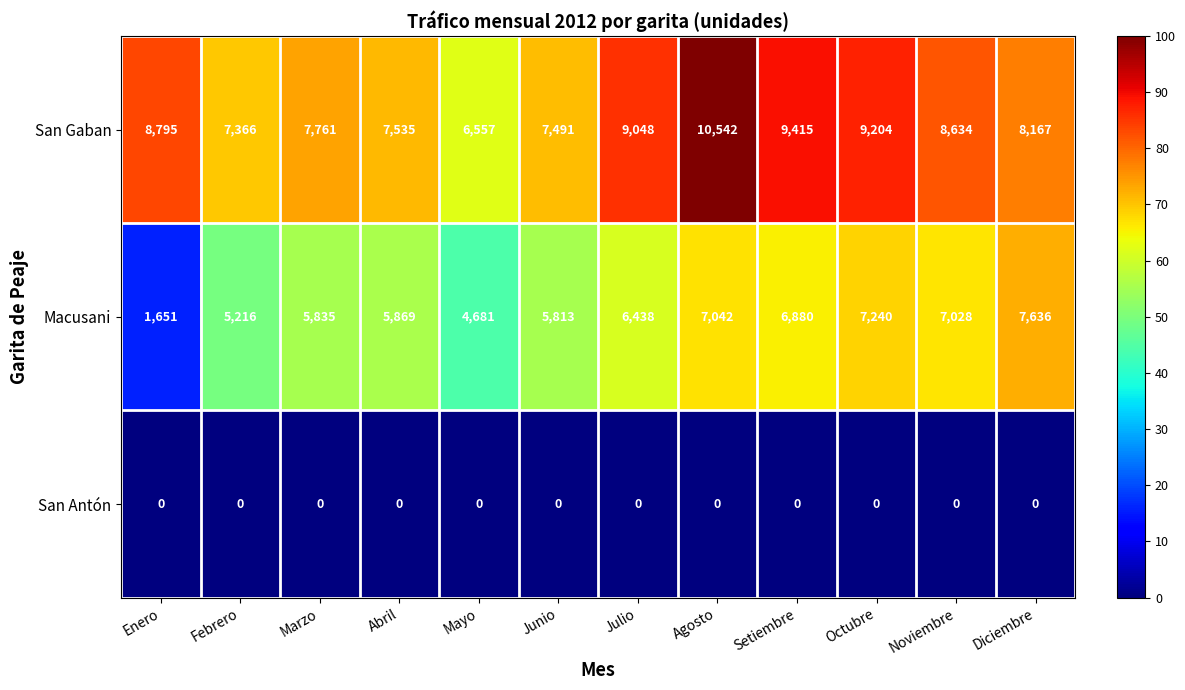

List the series in order of their peak value, lowest first.

San Antón, Macusani, San Gaban